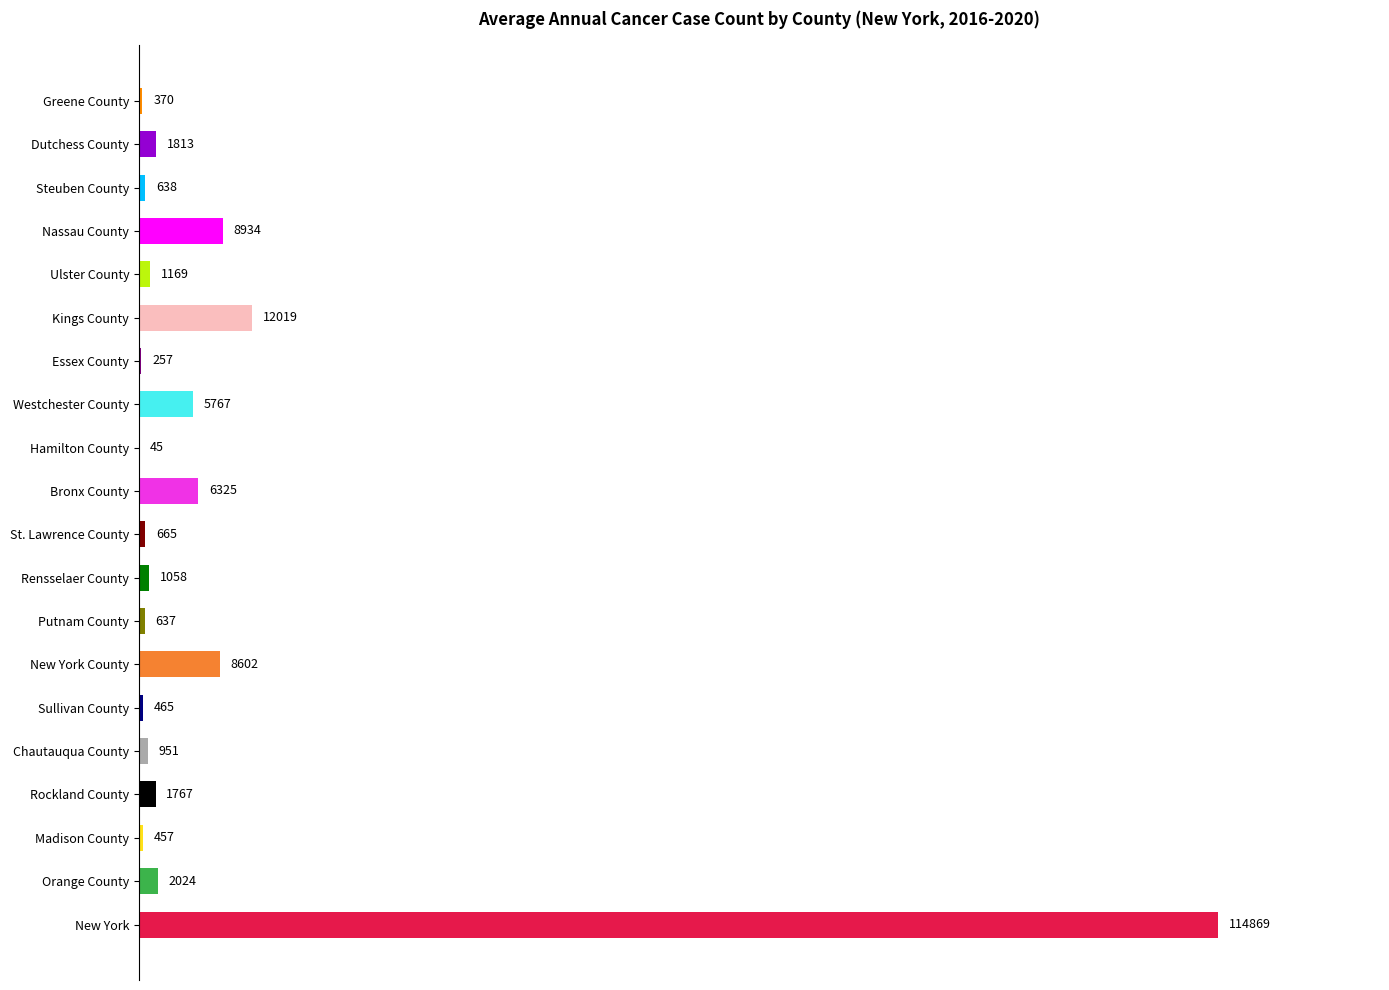

The chart shows a value of 2748 at New York County. True or false?

False